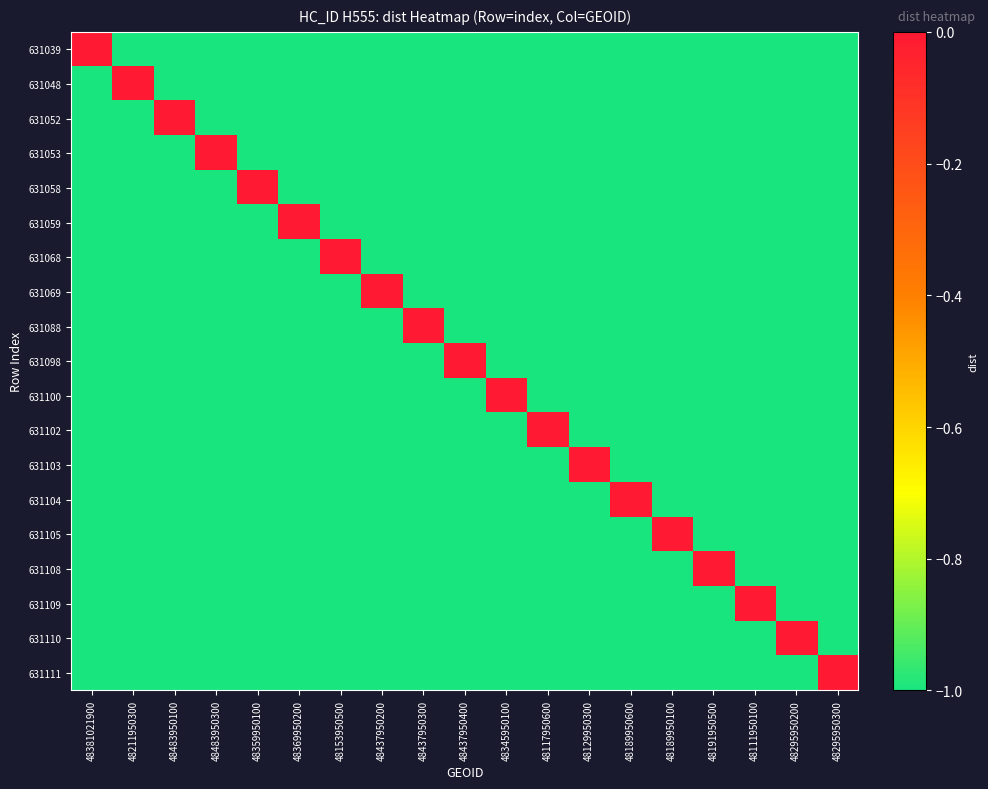

At which category does the chart reach its peak across all series?

48381021900